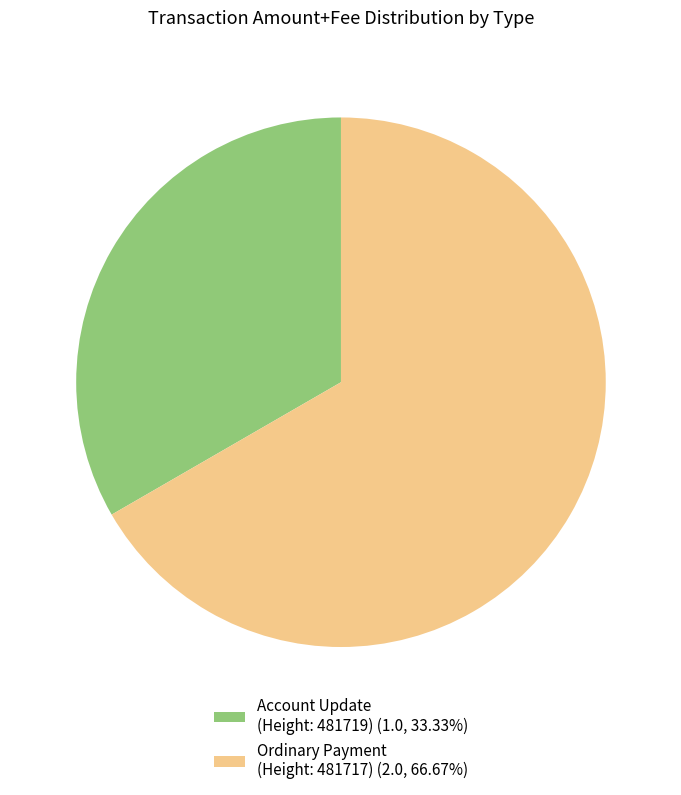

Combined, do Ordinary Payment (Height: 481717) (2.0, 66.67%) and Account Update (Height: 481719) (1.0, 33.33%) account for over 50%?

Yes